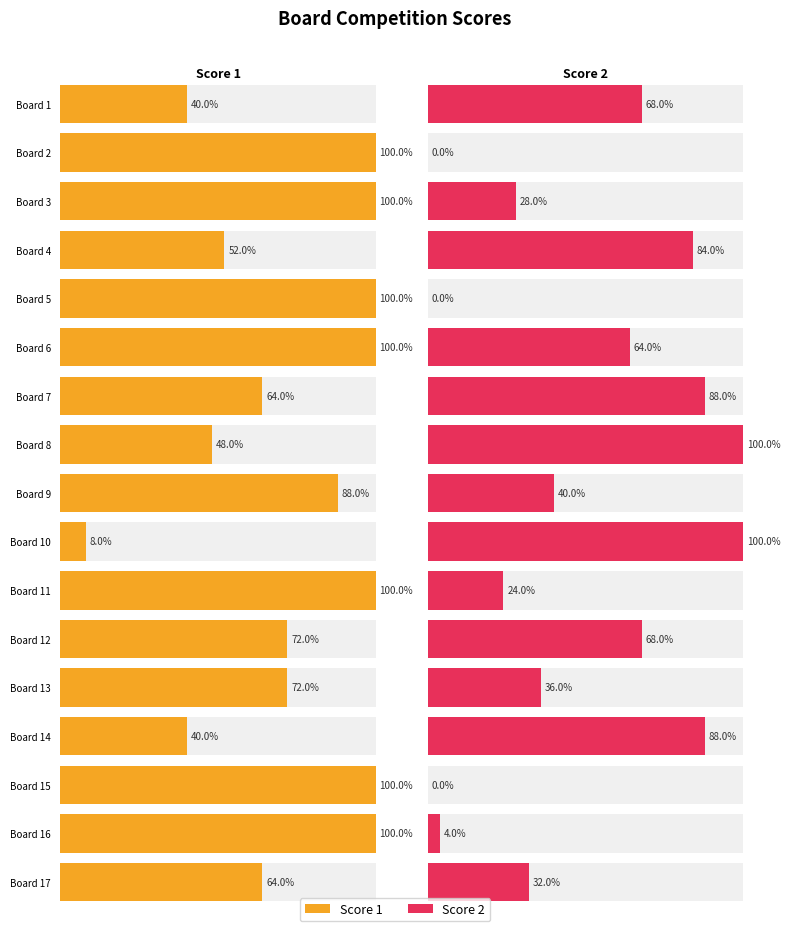

What are all the series names shown in the legend?

Score 1, Score 2